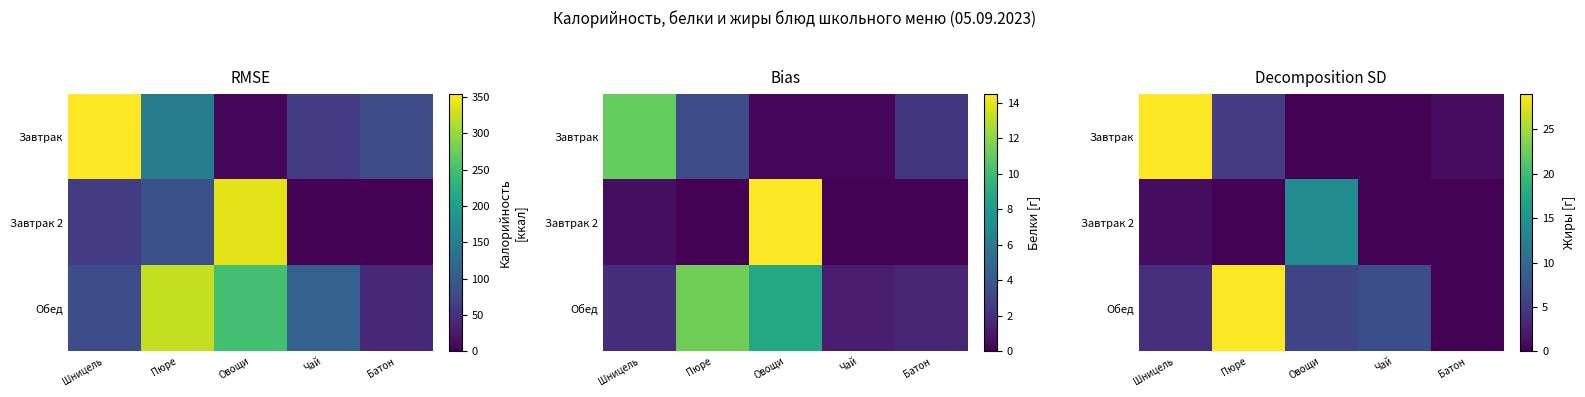

Count the number of data series in this chart.

3